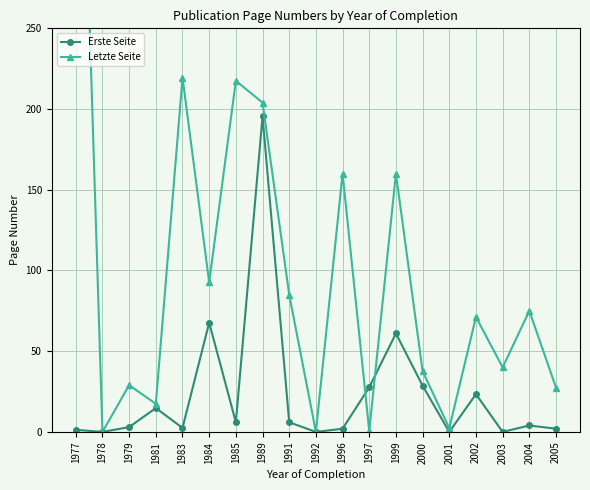

What is the difference between the maximum and minimum values in the Erste Seite series?

195.5